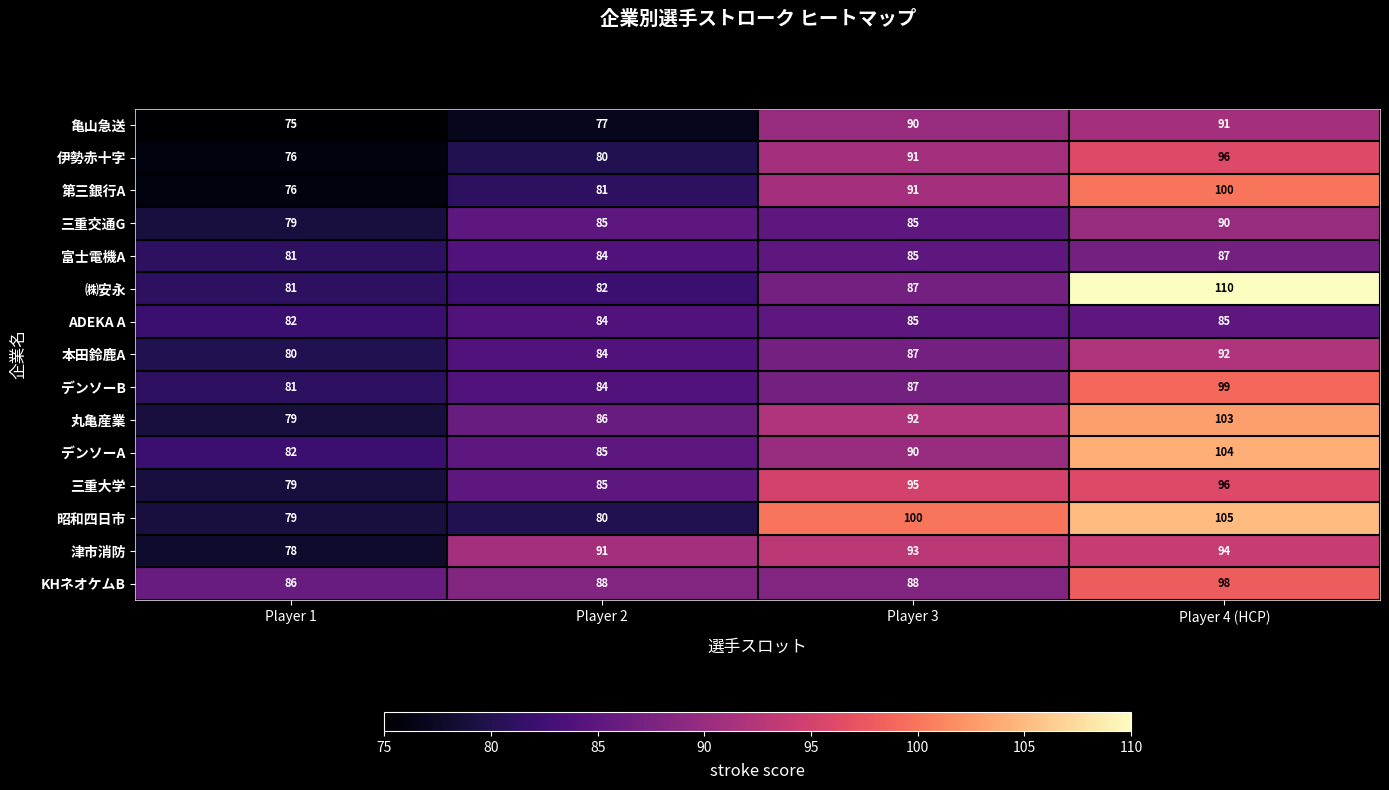

What is the total value across all series at Player 4 (HCP)?

1450